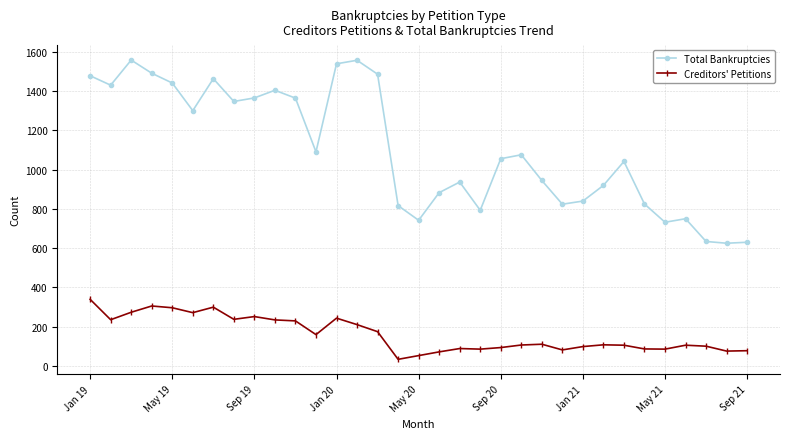

Which series has the largest total across all categories?

Total Bankruptcies